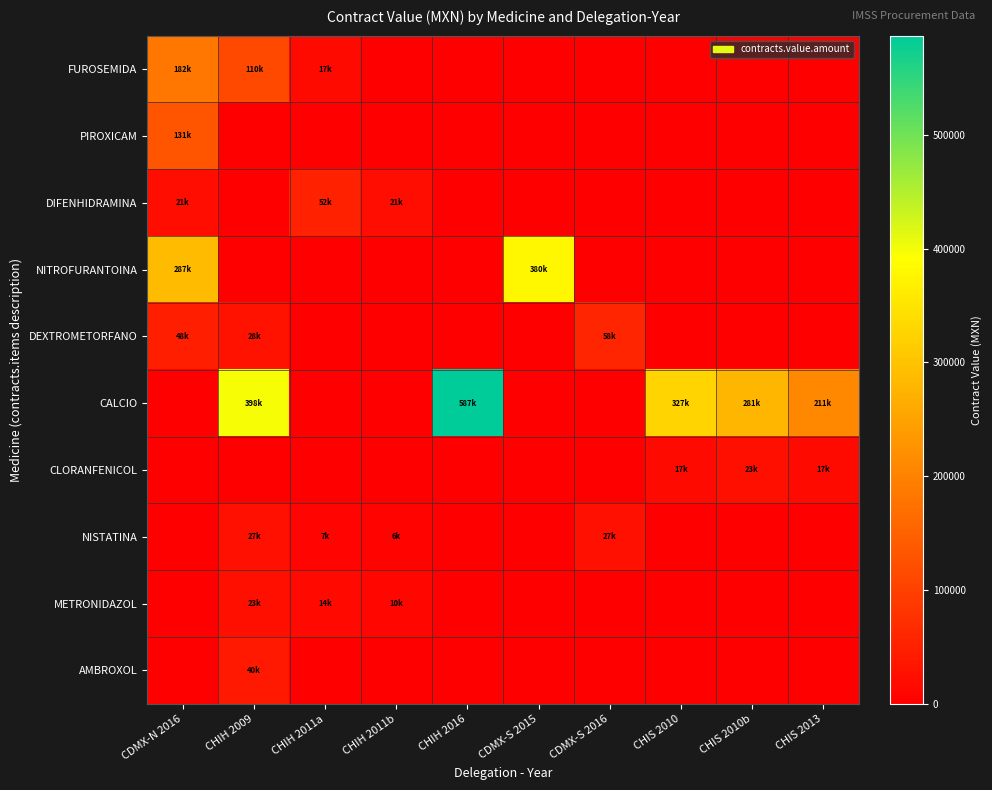

Reading left to right, what are all the values shown in this chart?

FUROSEMIDA: CDMX-N 2016=181689.9	CHIH 2009=110487.6	CHIH 2011a=16667.5	CHIH 2011b=0.0	CHIH 2016=0.0	CDMX-S 2015=0.0	CDMX-S 2016=0.0	CHIS 2010=0.0	CHIS 2010b=0.0	CHIS 2013=0.0
PIROXICAM: CDMX-N 2016=131445.0	CHIH 2009=0.0	CHIH 2011a=0.0	CHIH 2011b=0.0	CHIH 2016=0.0	CDMX-S 2015=0.0	CDMX-S 2016=0.0	CHIS 2010=0.0	CHIS 2010b=0.0	CHIS 2013=0.0
DIFENHIDRAMINA: CDMX-N 2016=21232.8	CHIH 2009=0.0	CHIH 2011a=52327.5	CHIH 2011b=21395.0	CHIH 2016=0.0	CDMX-S 2015=0.0	CDMX-S 2016=0.0	CHIS 2010=0.0	CHIS 2010b=0.0	CHIS 2013=0.0
NITROFURANTOINA: CDMX-N 2016=286840.0	CHIH 2009=0.0	CHIH 2011a=0.0	CHIH 2011b=0.0	CHIH 2016=0.0	CDMX-S 2015=380426.0	CDMX-S 2016=0.0	CHIS 2010=0.0	CHIS 2010b=0.0	CHIS 2013=0.0
DEXTROMETORFANO: CDMX-N 2016=48285.0	CHIH 2009=27677.0	CHIH 2011a=0.0	CHIH 2011b=0.0	CHIH 2016=0.0	CDMX-S 2015=0.0	CDMX-S 2016=57957.8	CHIS 2010=0.0	CHIS 2010b=0.0	CHIS 2013=0.0
CALCIO: CDMX-N 2016=0.0	CHIH 2009=398340.0	CHIH 2011a=0.0	CHIH 2011b=0.0	CHIH 2016=587212.3	CDMX-S 2015=0.0	CDMX-S 2016=0.0	CHIS 2010=326569.5	CHIS 2010b=281325.0	CHIS 2013=210840.0
CLORANFENICOL: CDMX-N 2016=0.0	CHIH 2009=0.0	CHIH 2011a=0.0	CHIH 2011b=0.0	CHIH 2016=0.0	CDMX-S 2015=0.0	CDMX-S 2016=0.0	CHIS 2010=17265.0	CHIS 2010b=23427.0	CHIS 2013=17265.0
NISTATINA: CDMX-N 2016=0.0	CHIH 2009=27051.0	CHIH 2011a=6939.9	CHIH 2011b=6058.0	CHIH 2016=0.0	CDMX-S 2015=0.0	CDMX-S 2016=26810.9	CHIS 2010=0.0	CHIS 2010b=0.0	CHIS 2013=0.0
METRONIDAZOL: CDMX-N 2016=0.0	CHIH 2009=23403.6	CHIH 2011a=13858.6	CHIH 2011b=9586.1	CHIH 2016=0.0	CDMX-S 2015=0.0	CDMX-S 2016=0.0	CHIS 2010=0.0	CHIS 2010b=0.0	CHIS 2013=0.0
AMBROXOL: CDMX-N 2016=0.0	CHIH 2009=39847.5	CHIH 2011a=0.0	CHIH 2011b=0.0	CHIH 2016=0.0	CDMX-S 2015=0.0	CDMX-S 2016=0.0	CHIS 2010=0.0	CHIS 2010b=0.0	CHIS 2013=0.0